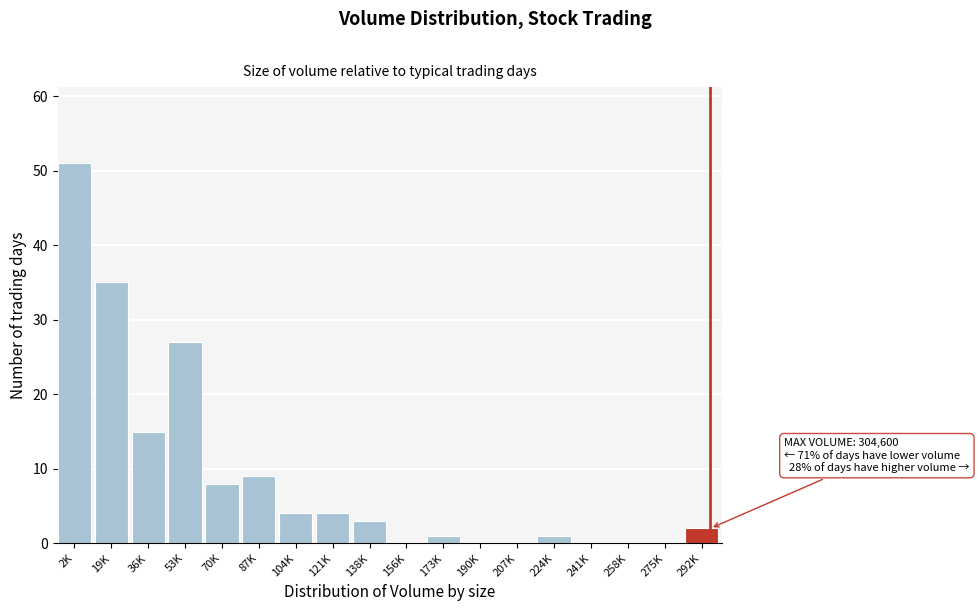

Reading left to right, extract all data points from this chart.

2K=51	19K=35	36K=15	53K=27	70K=8	87K=9	104K=4	121K=4	138K=3	156K=0	173K=1	190K=0	207K=0	224K=1	241K=0	258K=0	275K=0	292K=2